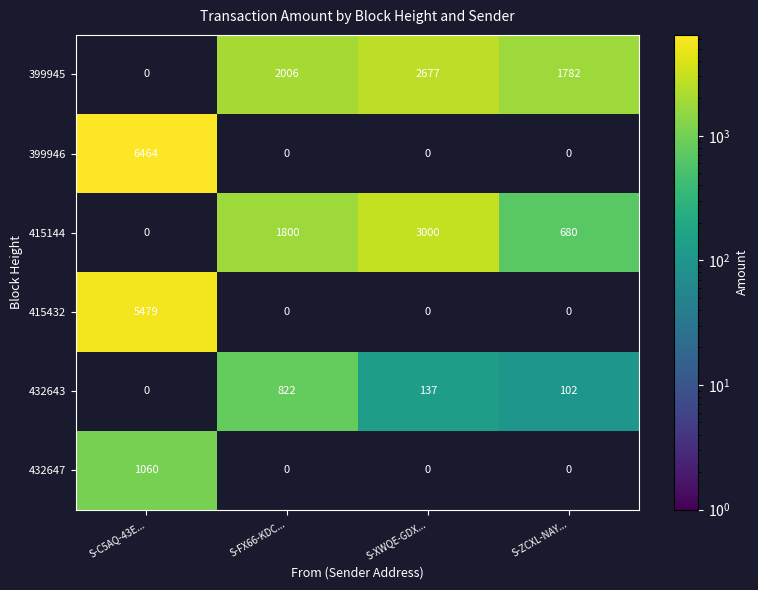

True or false: 399945 has a value of 1089.6 at S-XWQE-GDX....

False